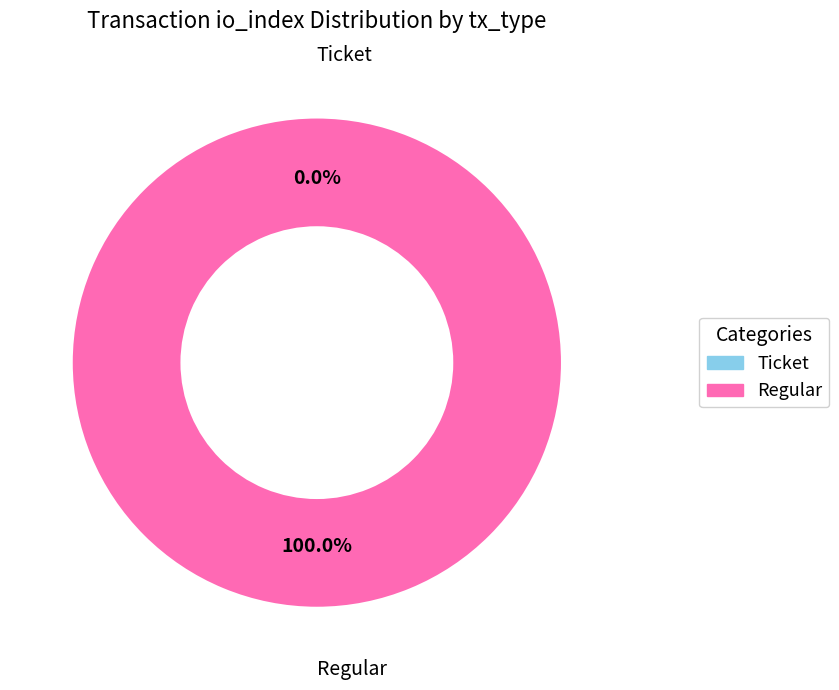

What percentage do Regular and Ticket together represent?

100.0%